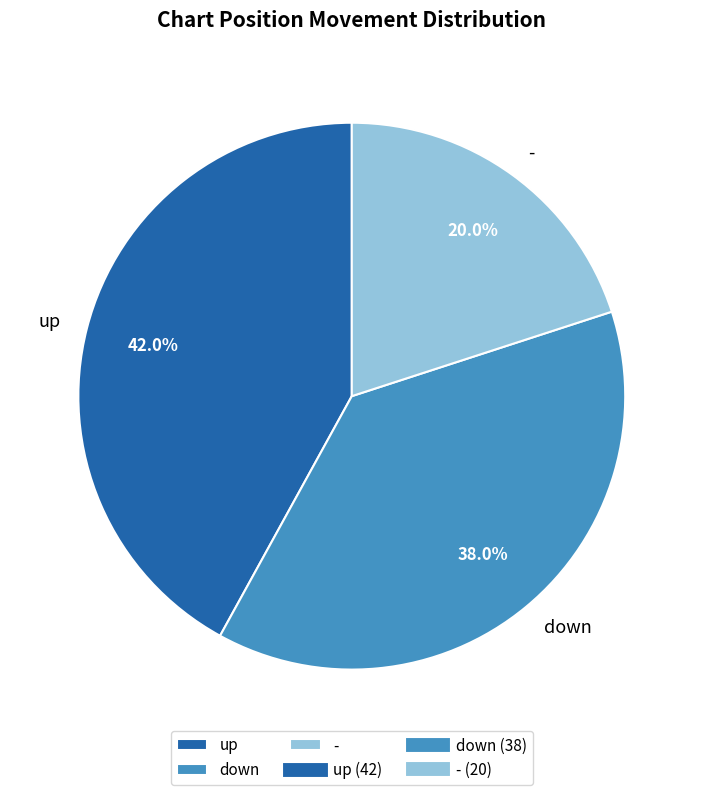

To the nearest percent, what percentage of the pie is up?

42%